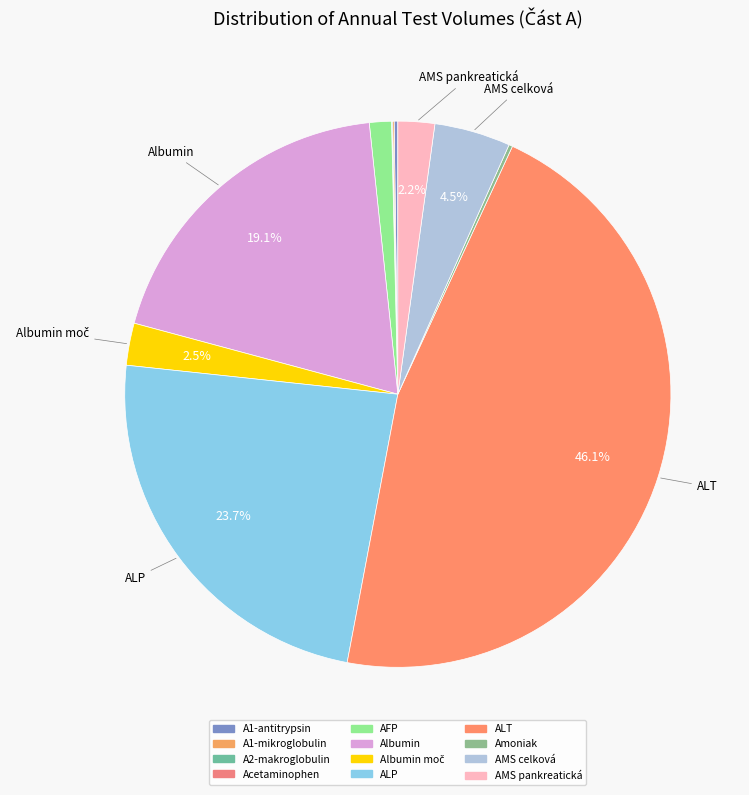

What is the smallest slice in the pie chart?

Acetaminophen